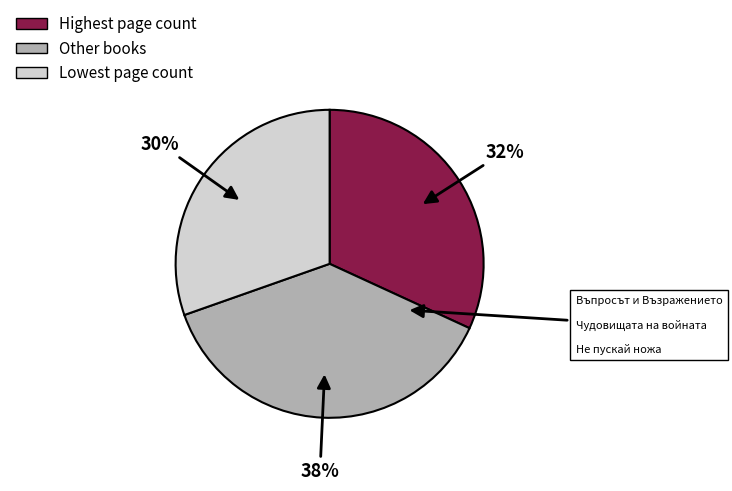

To the nearest percent, what is the average slice percentage?

33%